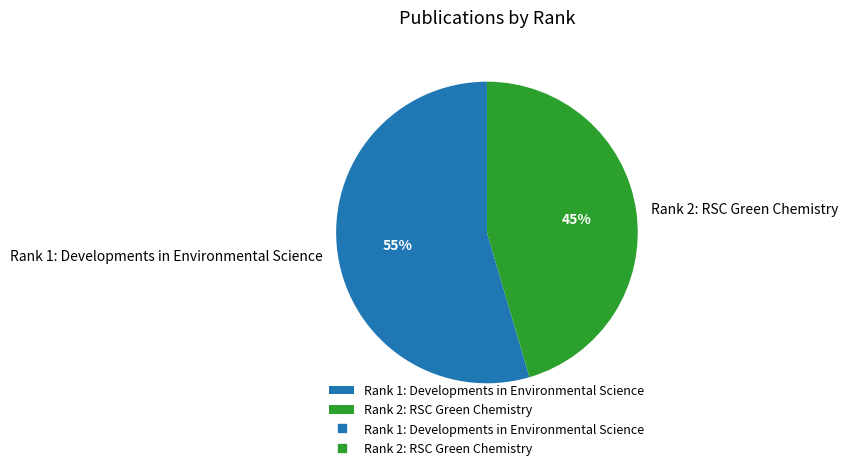

Combined, do Rank 1: Developments in Environmental Science and Rank 2: RSC Green Chemistry account for over 50%?

Yes